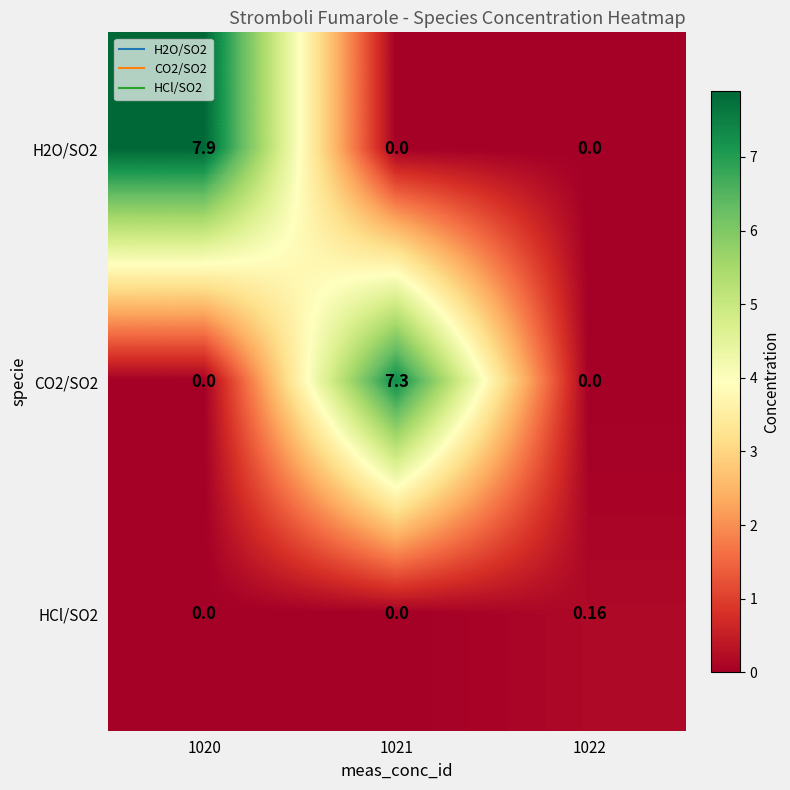

List the series in order of their peak value, highest first.

H2O/SO2, CO2/SO2, HCl/SO2